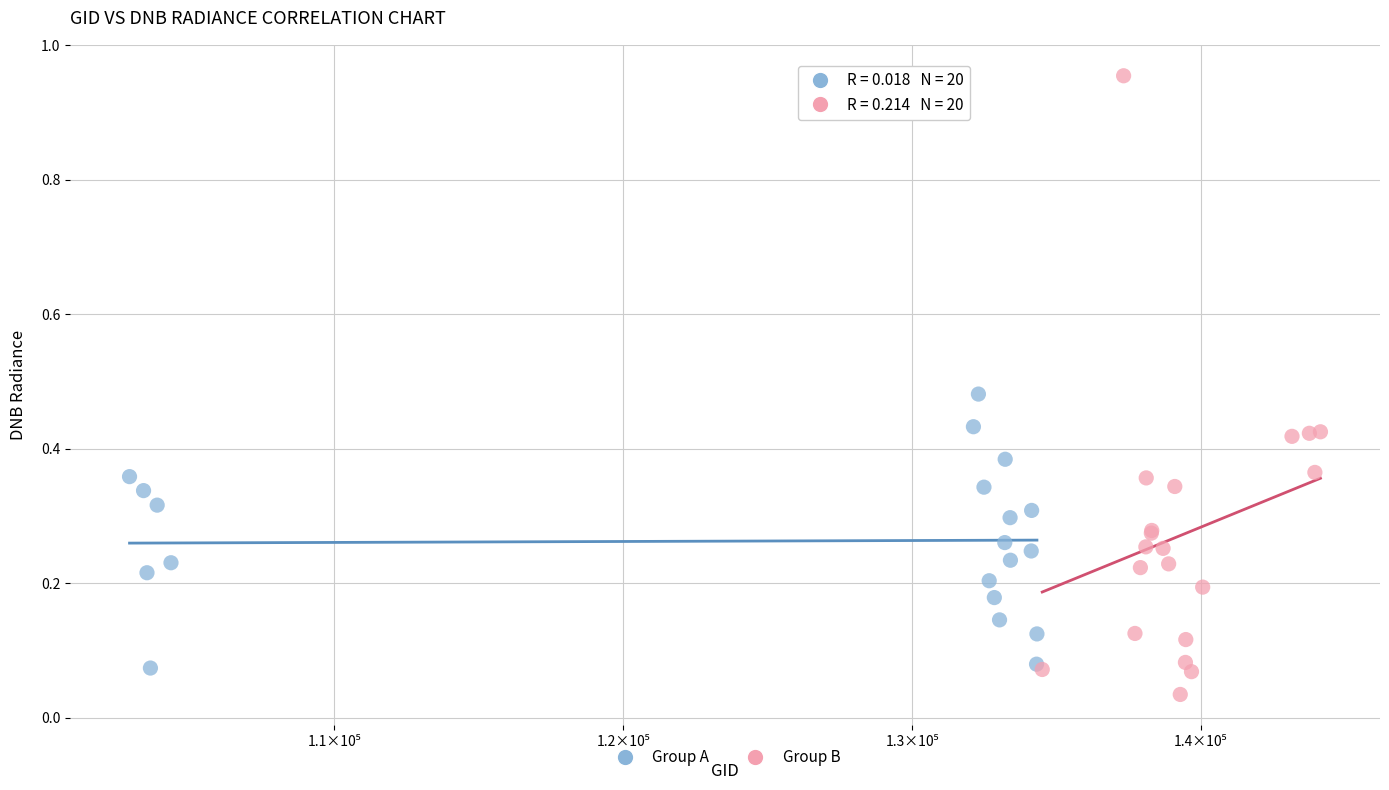

Which series contains the highest Y value?

Group B